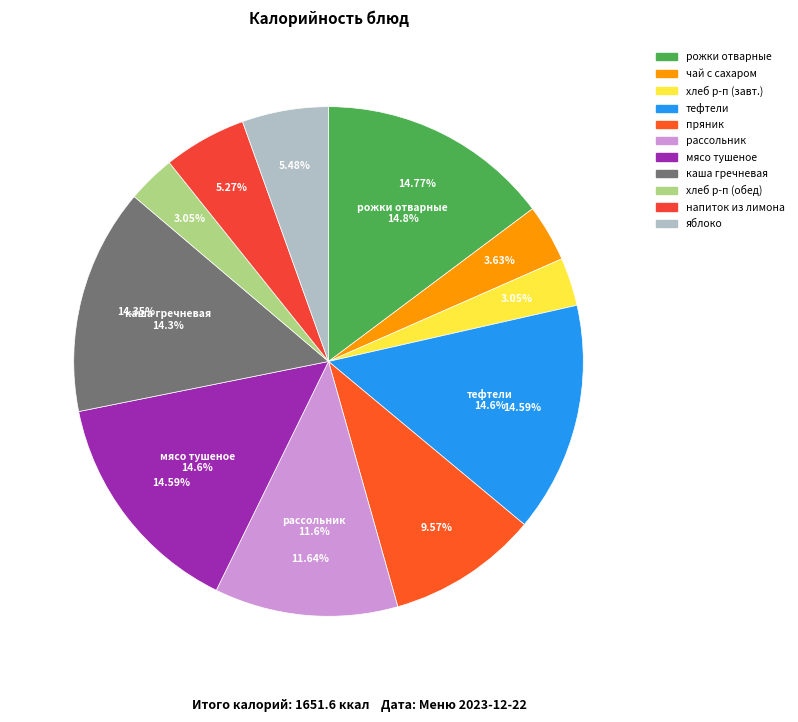

Which has a higher value, каша гречневая рассыпчатая or напиток из лимона?

каша гречневая рассыпчатая